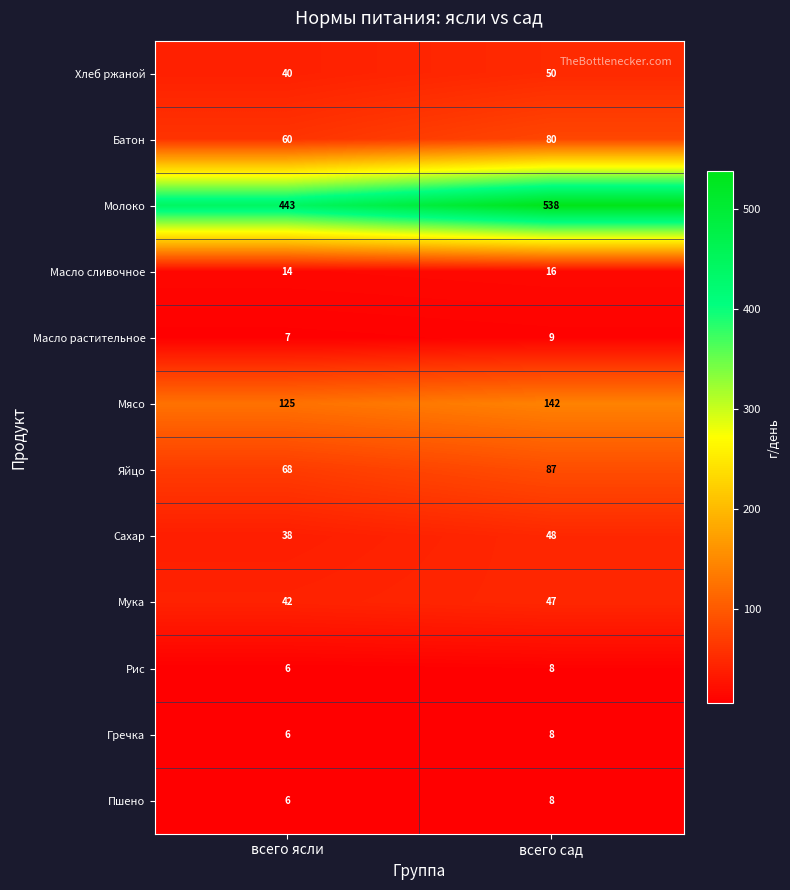

What is the spread (max minus min) of values at всего ясли?

437